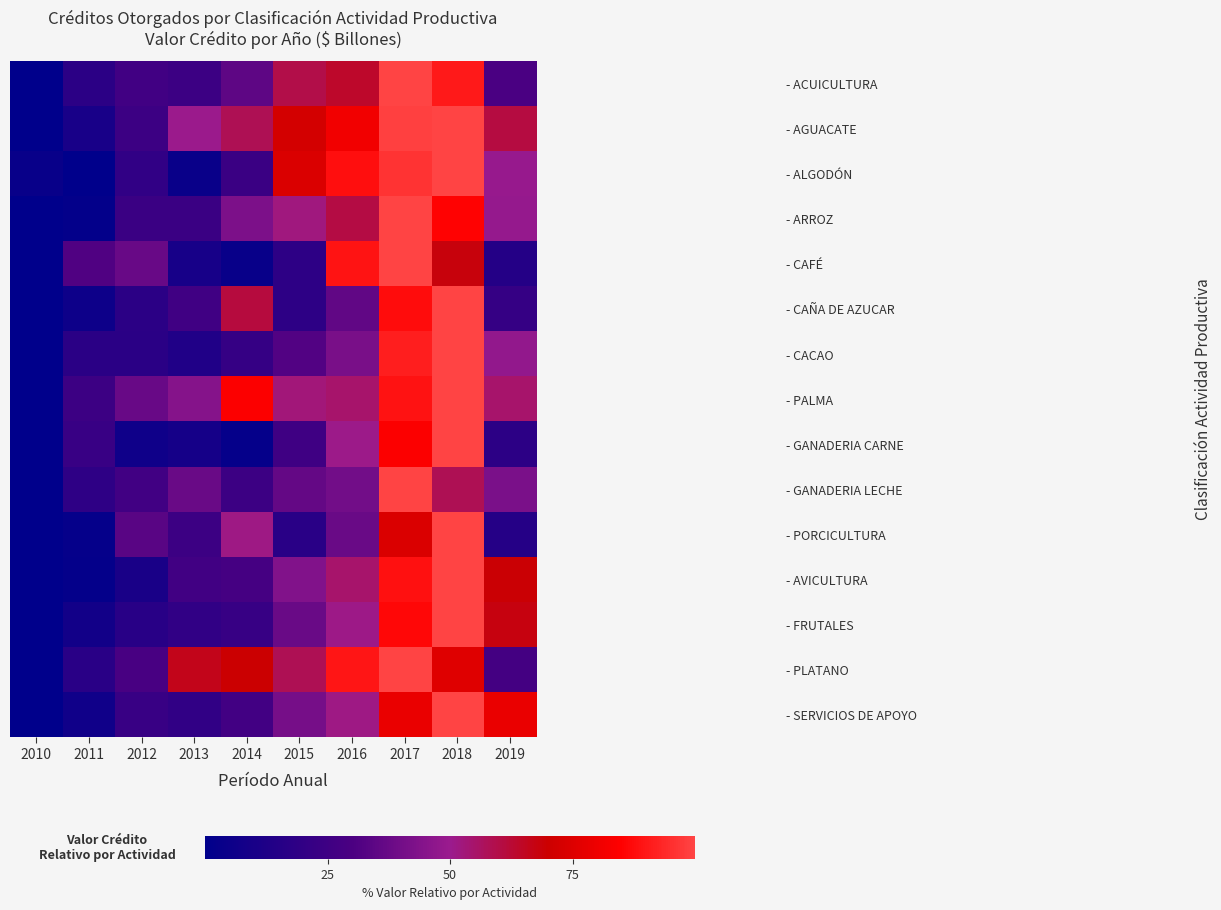

At how many categories does at least one series exceed 75?

5